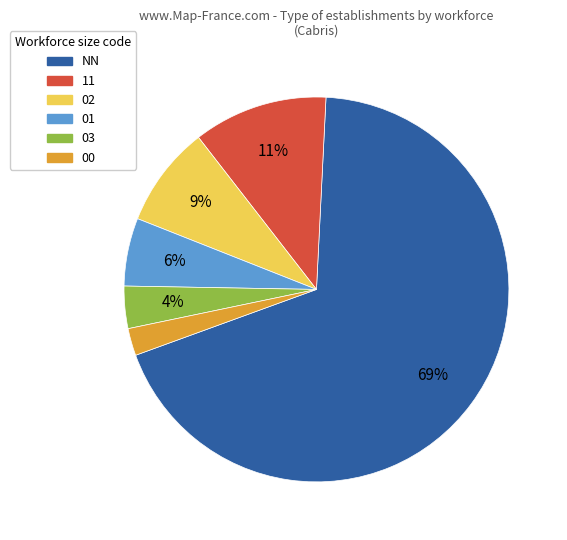

Rank the categories by value from highest to lowest.

NN, 11, 02, 01, 03, 00